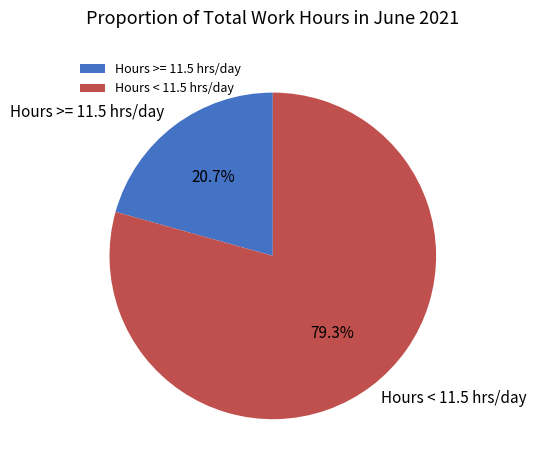

To the nearest percent, what is the average slice percentage?

50%